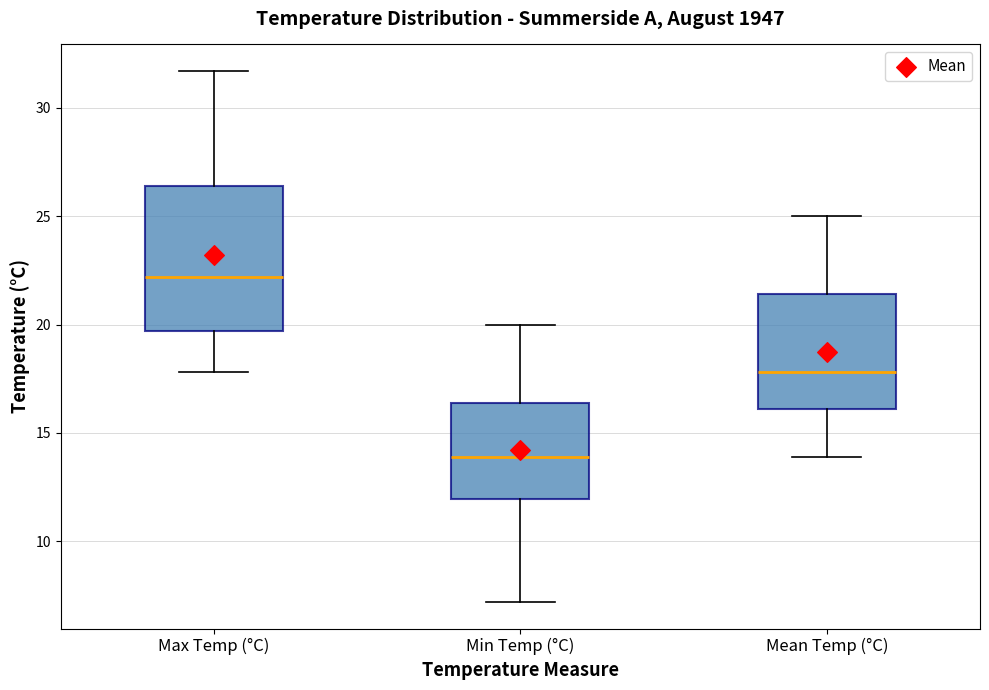

Where is the lower edge of the box for Mean Temp (°C) on the y-axis? The values are not printed on the chart, so give them approximately, as read against the axis.

16.0